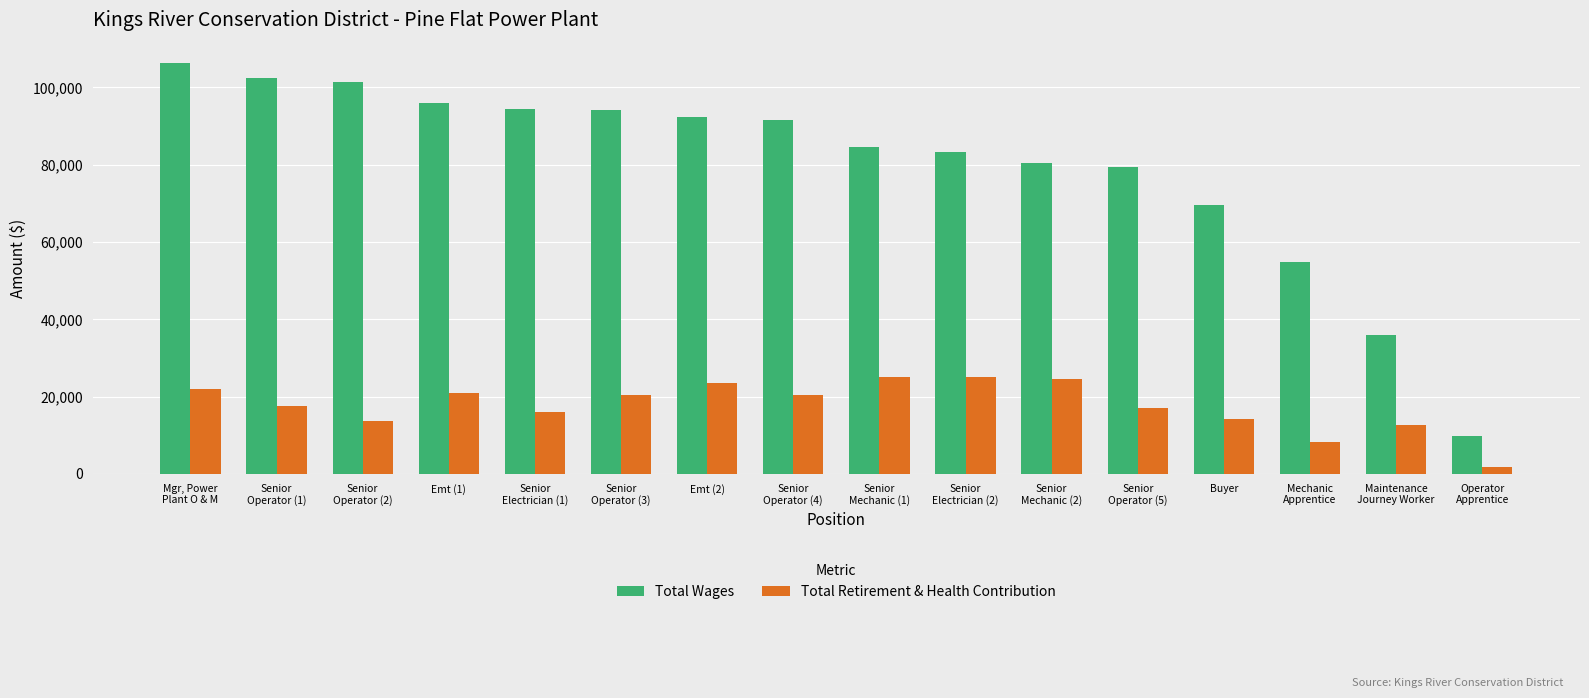

What is the difference between the maximum and minimum values in the Total Wages series?

96306